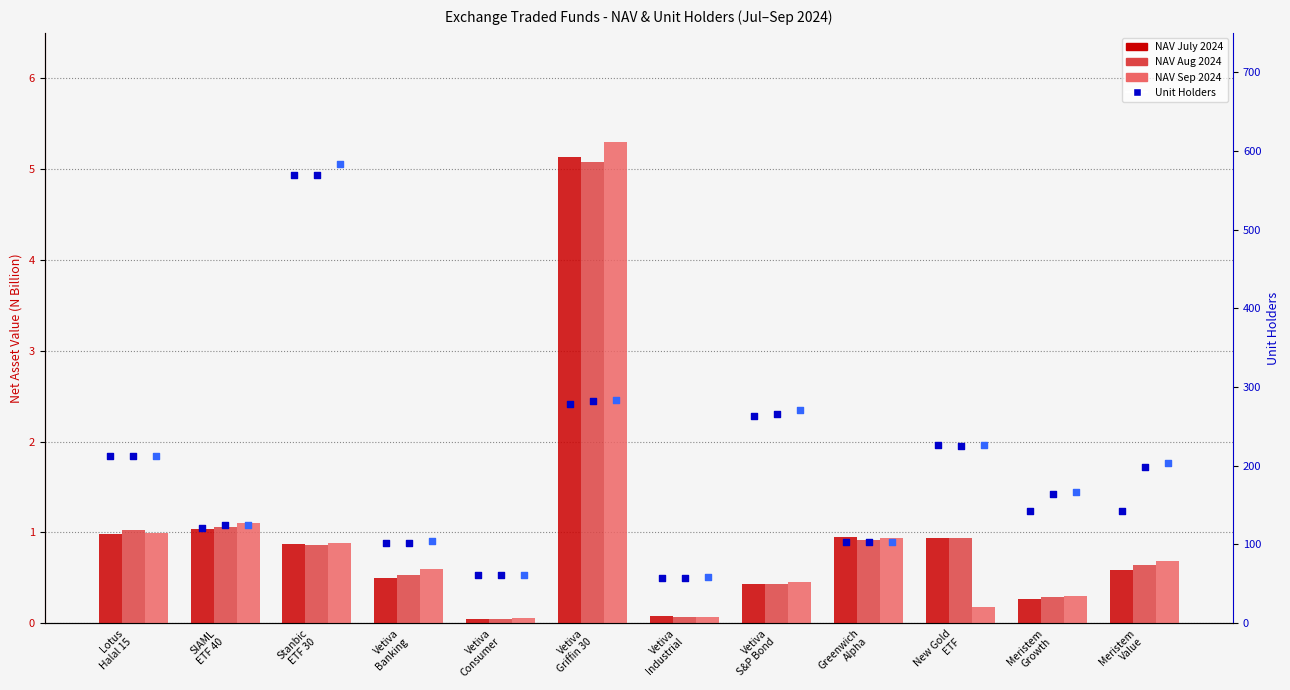

At how many categories does at least one series exceed 443?

1